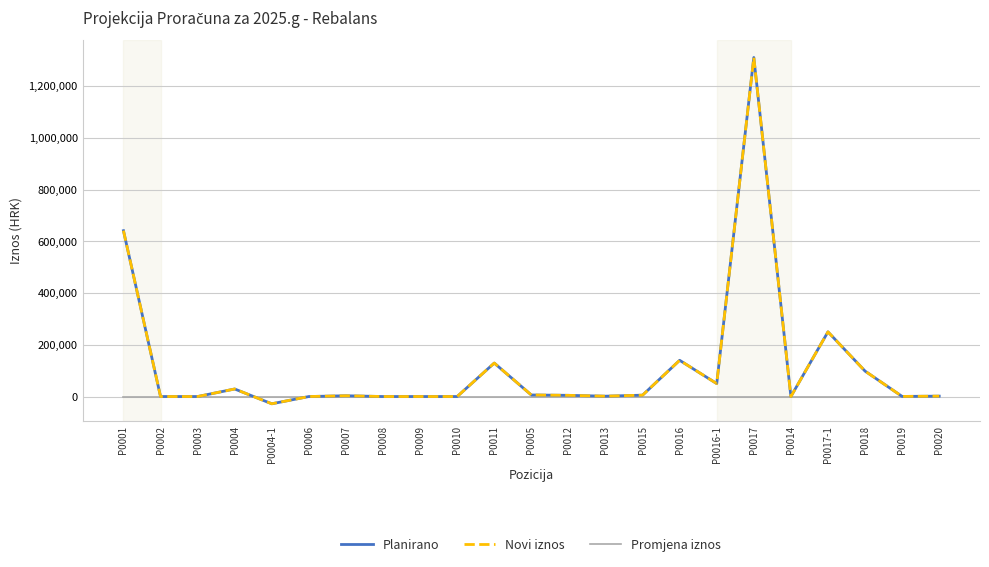

Is the value of Novi iznos at P0015 greater than the value of Planirano at P0009?

Yes